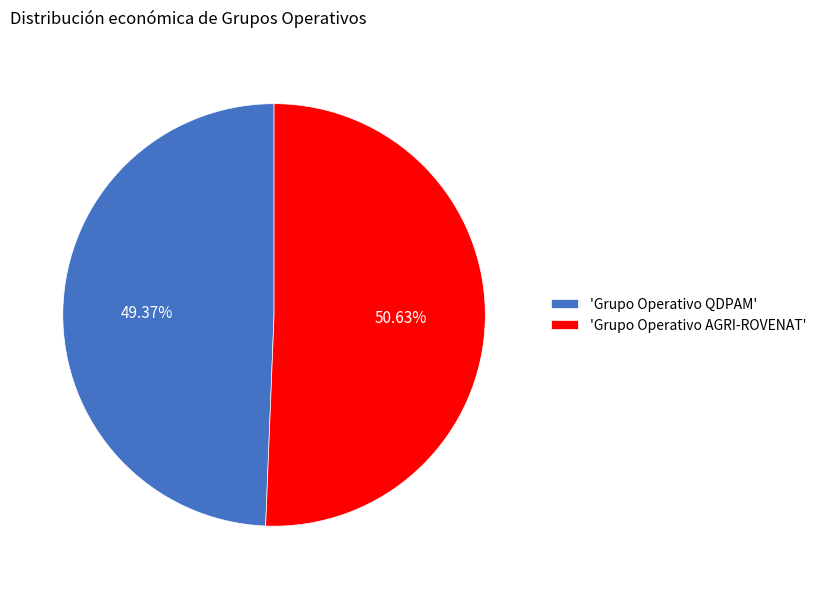

Rank the categories by value from lowest to highest.

'Grupo Operativo QDPAM', 'Grupo Operativo AGRI-ROVENAT'